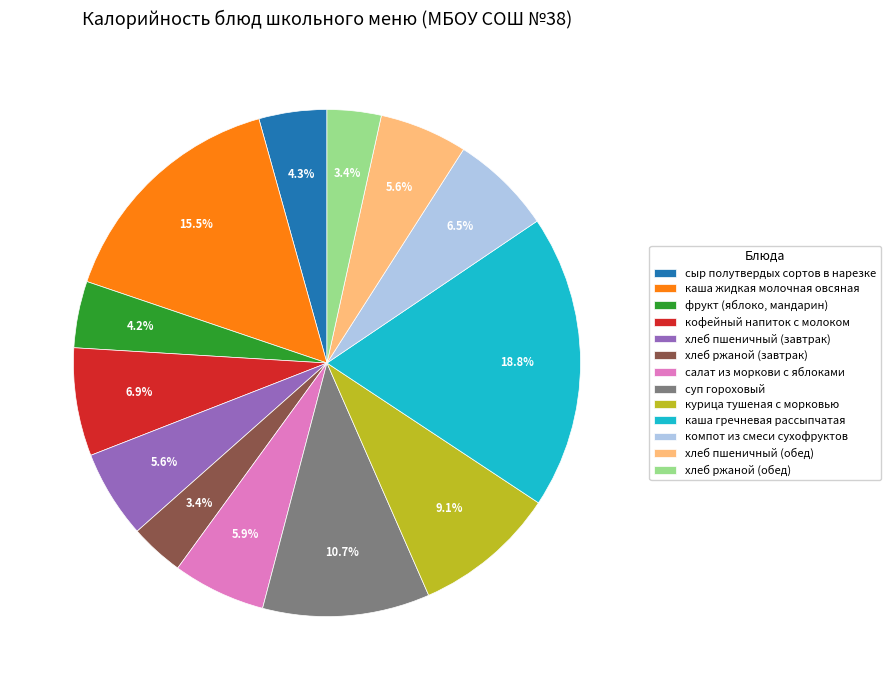

Does салат из моркови с яблоками represent more than half of the total?

No